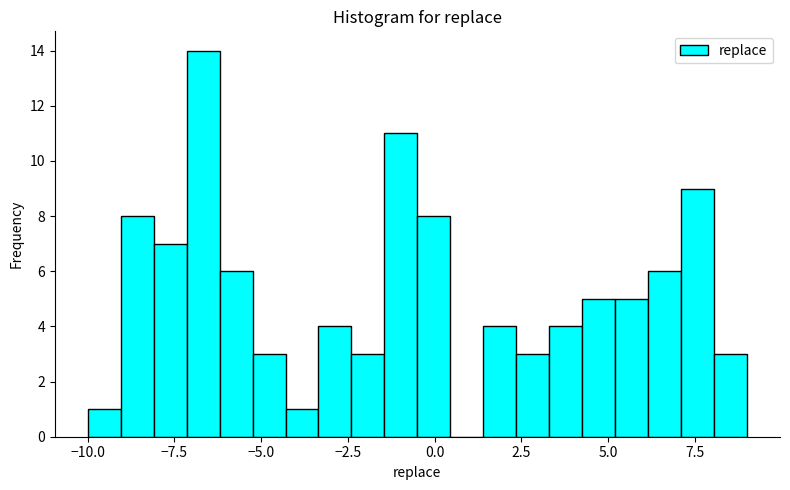

Around what value on the x-axis is the tallest bar? Give the approximate position of its centre, as read against the axis.

-6.5